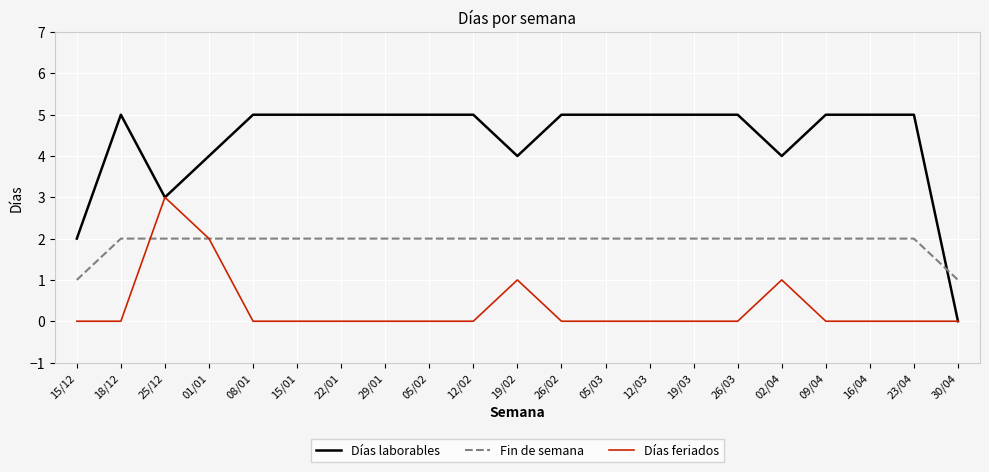

Which series has the widest spread of values?

Días laborables